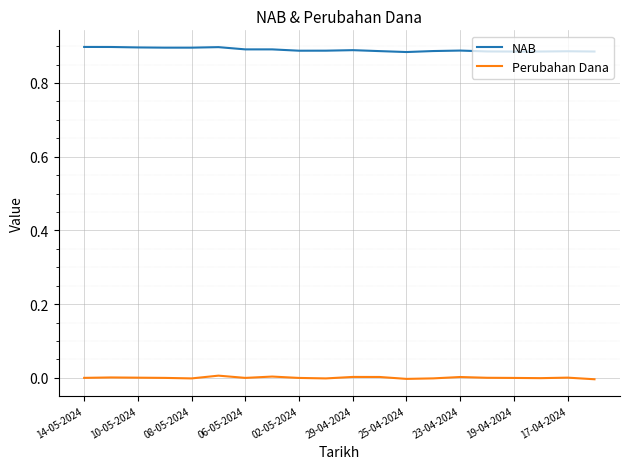

True or false: Perubahan Dana and NAB intersect in this chart.

False